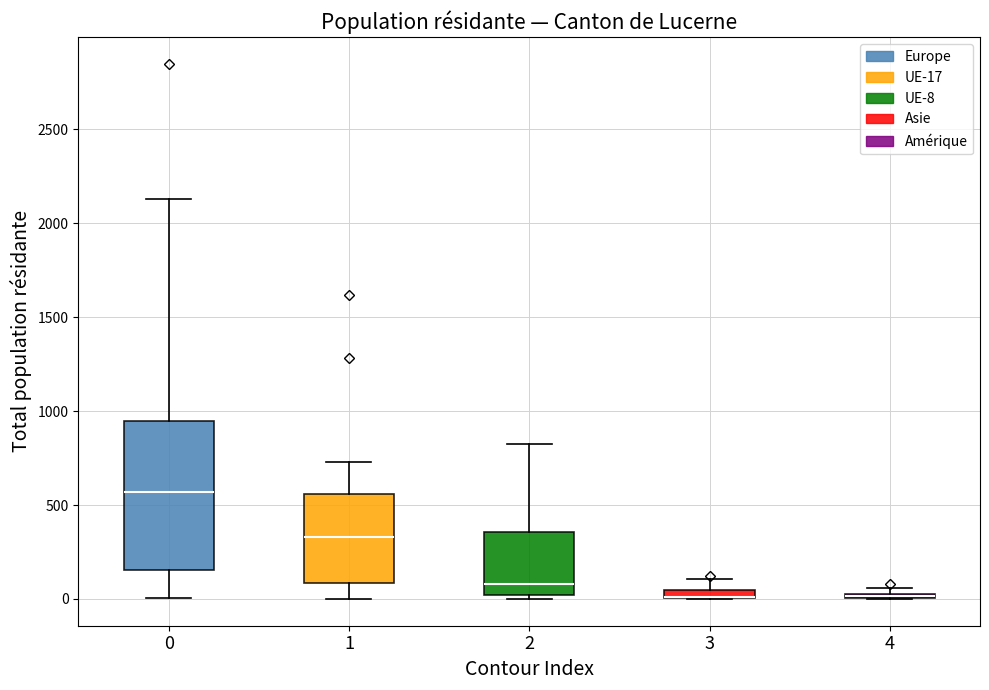

Where does the median line of the box at x = 0 sit on the y-axis? The values are not printed on the chart, so give them approximately, as read against the axis.

550